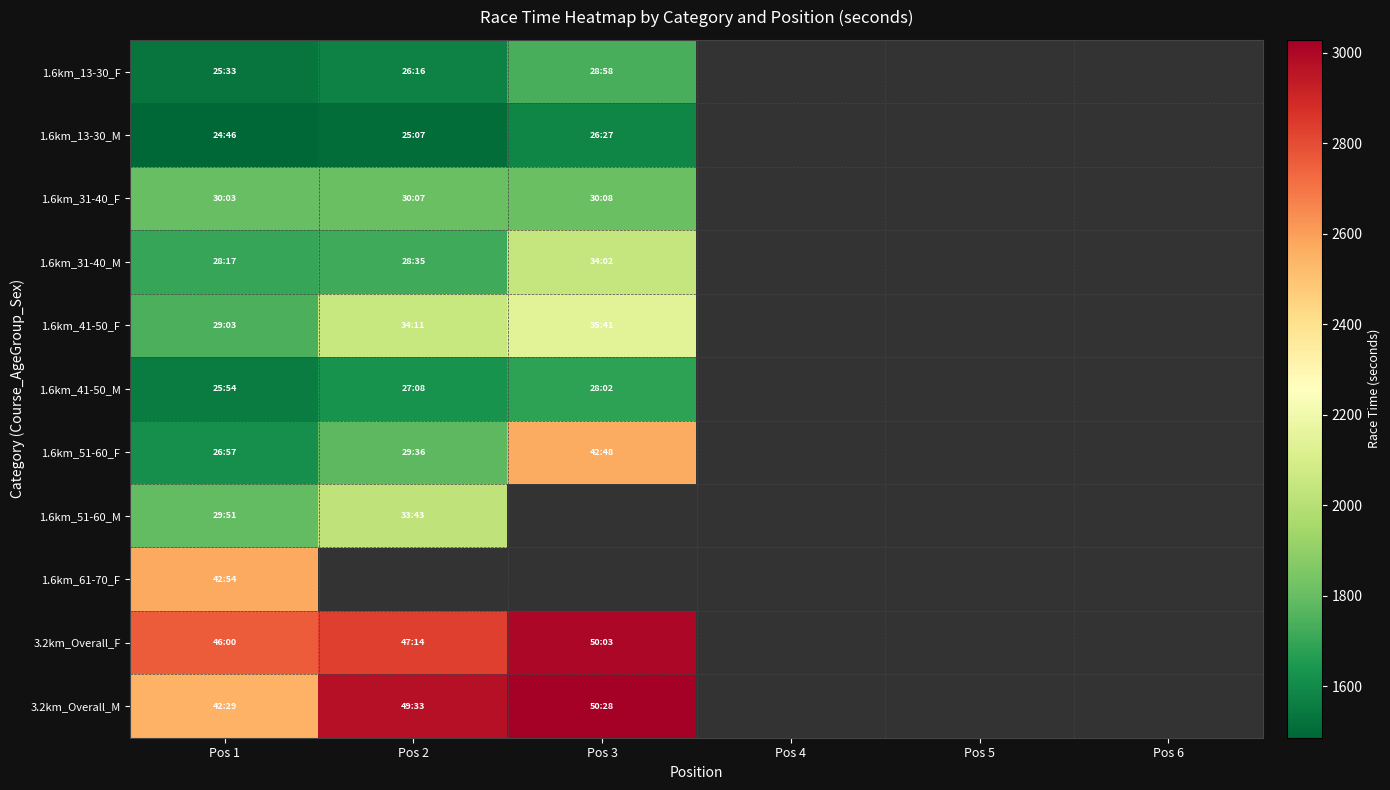

Is it true that 1.6km_41-50_M equals 2391.7 at Pos 3?

False